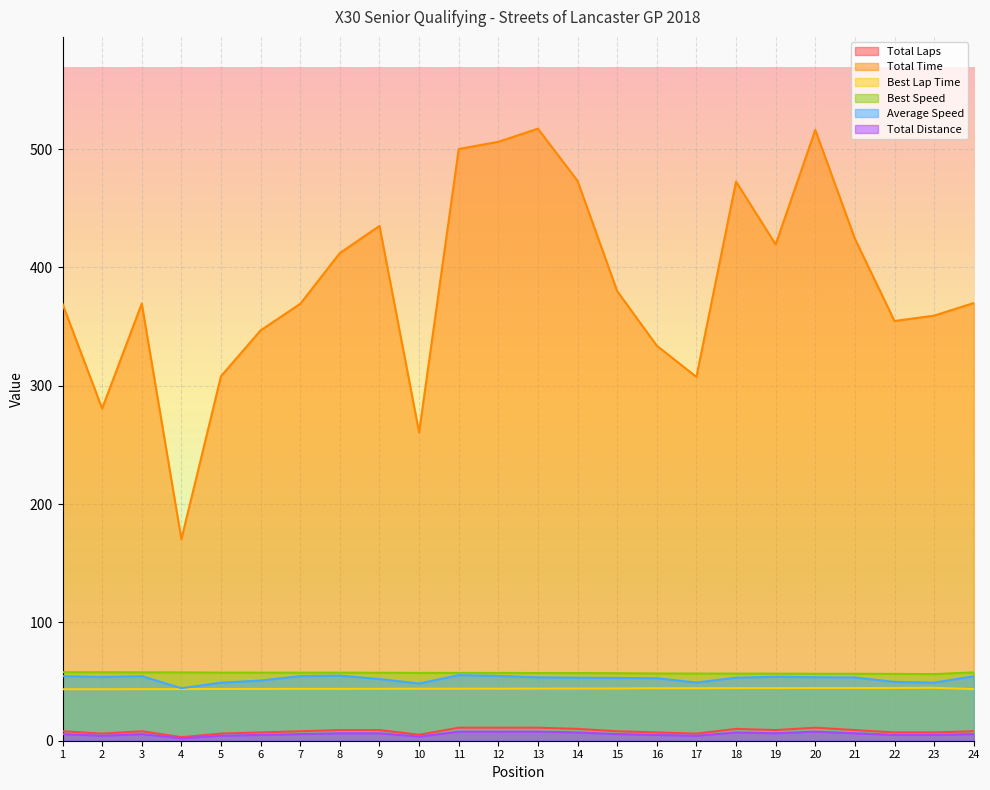

How many lines are shown in the chart?

6